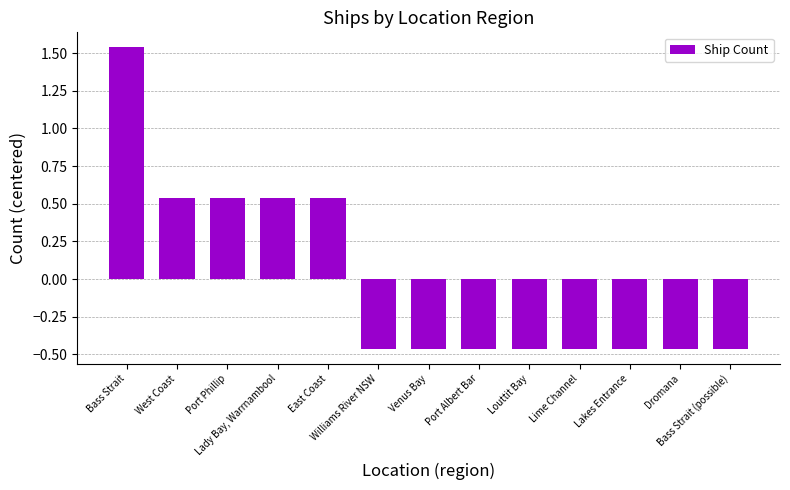

What is the difference between the maximum and minimum values?

2.0